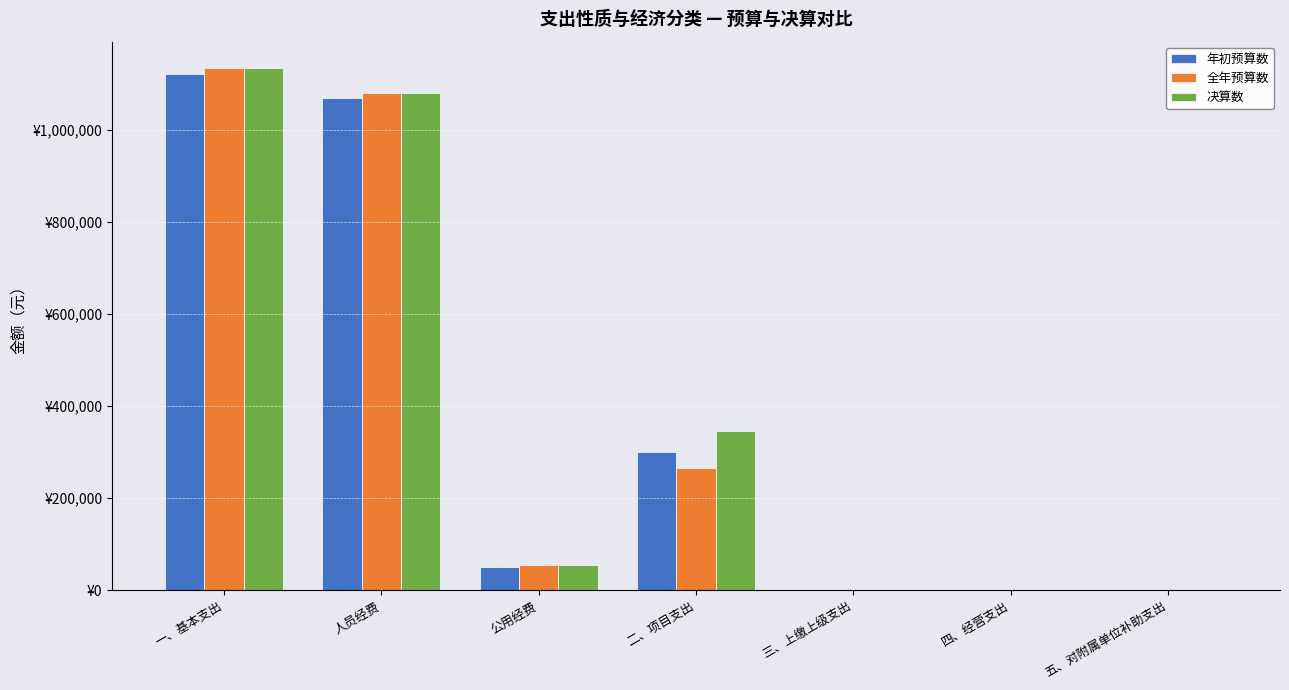

At which label does 决算数 first exceed 54652?

一、基本支出